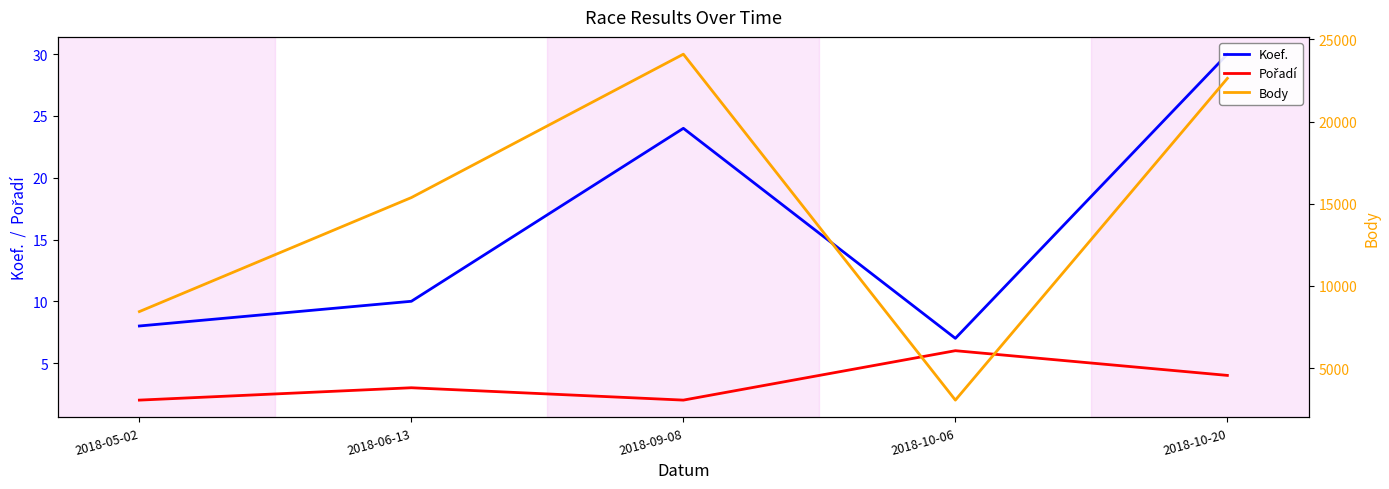

What is the total value across all series at 2018-06-13?

15390